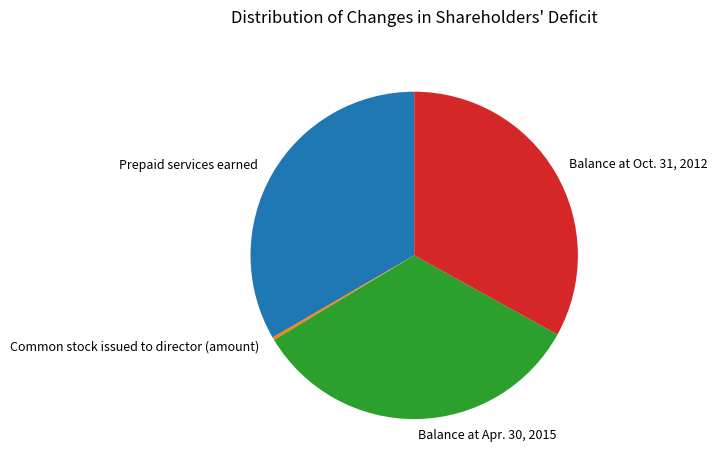

Between Balance at Apr. 30, 2015 and Common stock issued to director (amount), which is larger?

Balance at Apr. 30, 2015